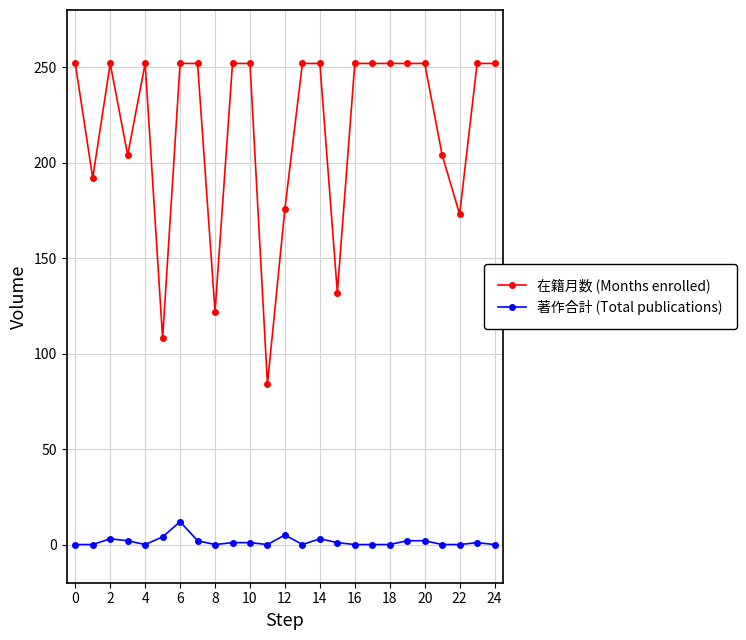

Which series has the largest range (max minus min)?

在籍月数 (Months enrolled)